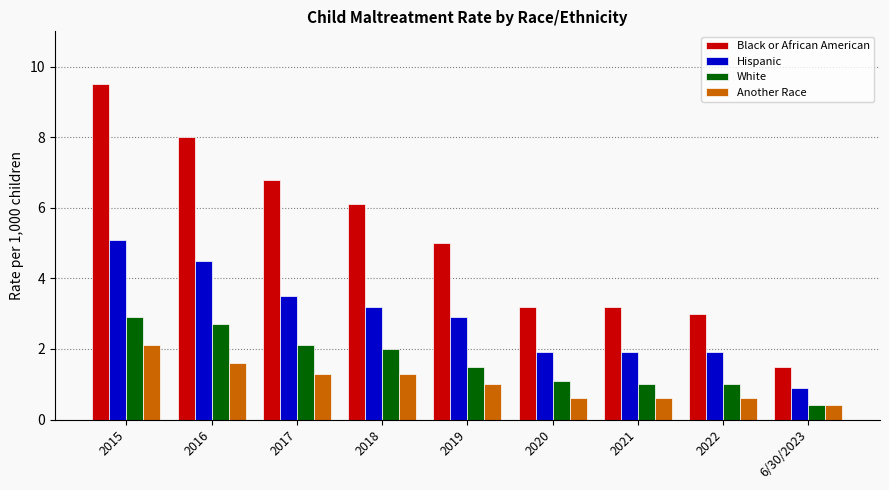

Which series has the widest spread of values?

Black or African American